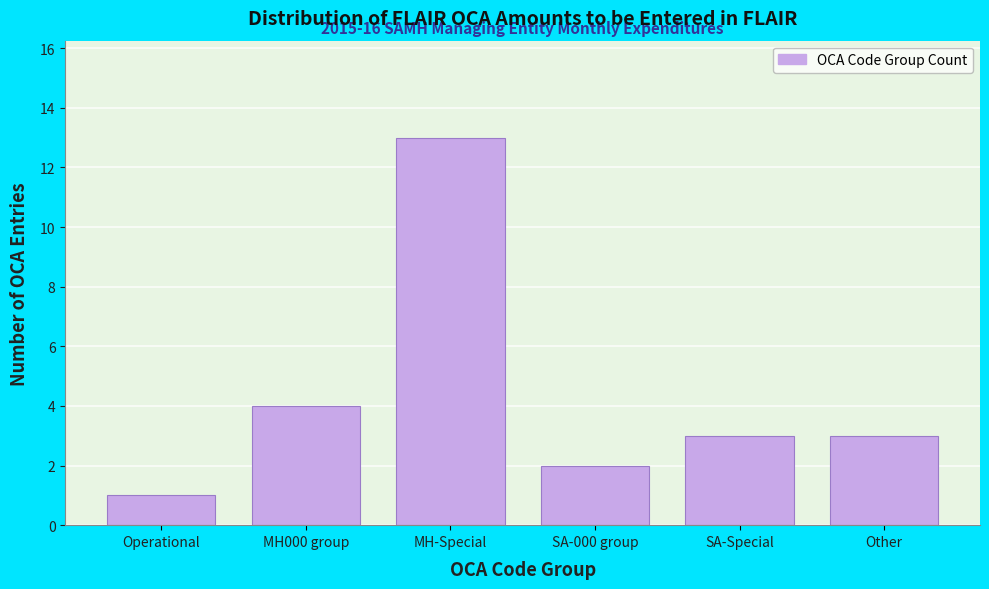

Reading left to right, extract all data points from this chart.

1	4	13	2	3	3